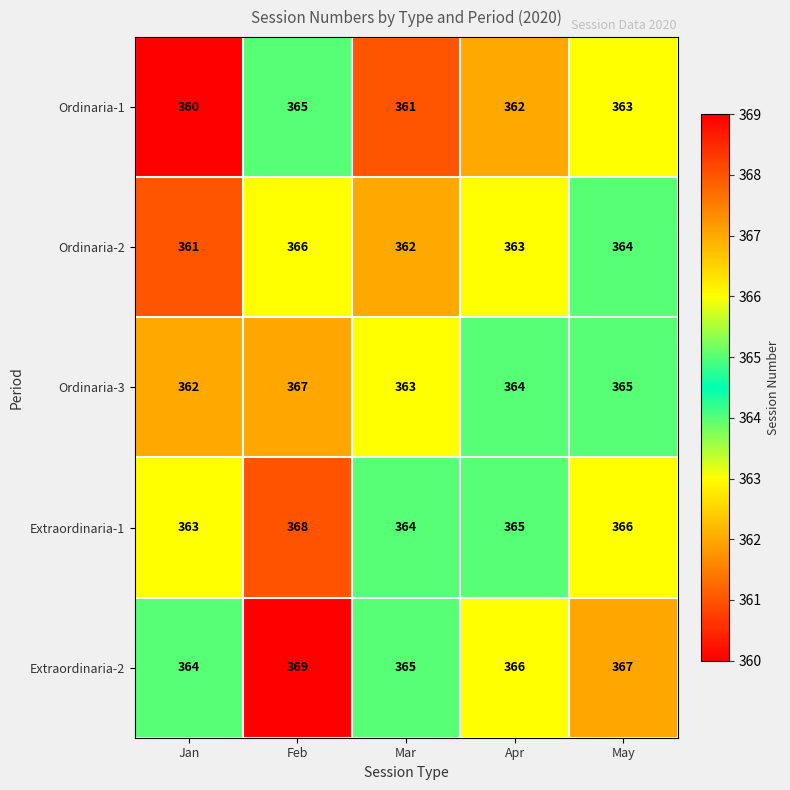

List the series in order of their overall mean, highest first.

Extraordinaria-2, Extraordinaria-1, Ordinaria-3, Ordinaria-2, Ordinaria-1